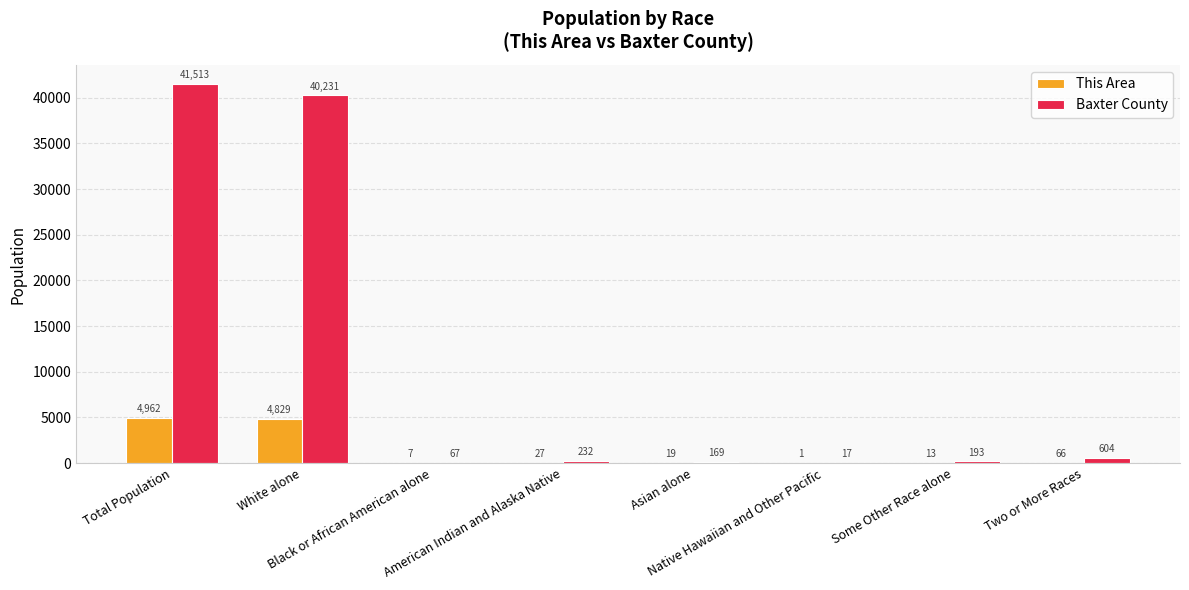

Which series has the largest total across all categories?

Baxter County